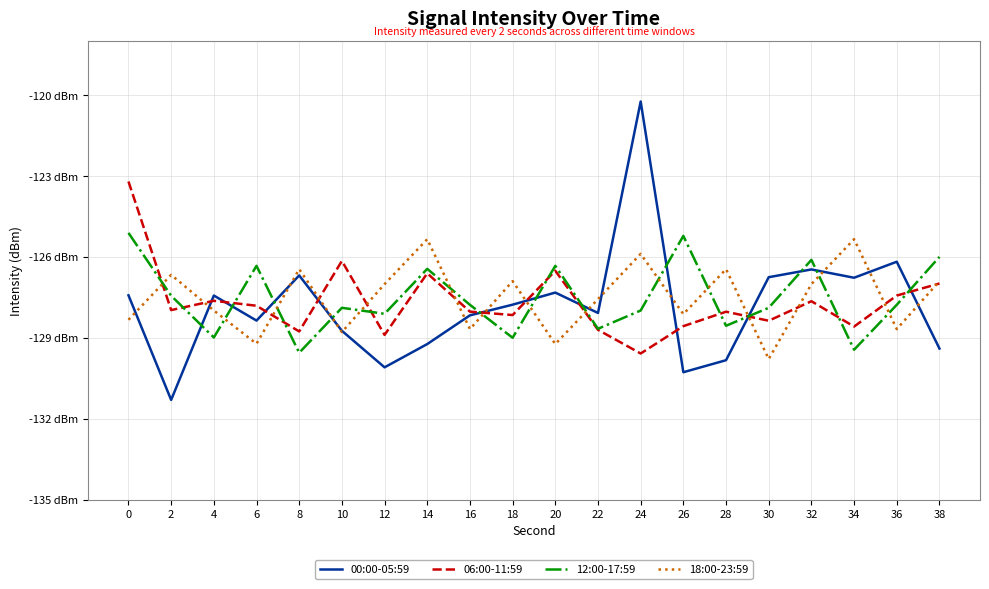

Read the 00:00-05:59 value at 0.

-127.4